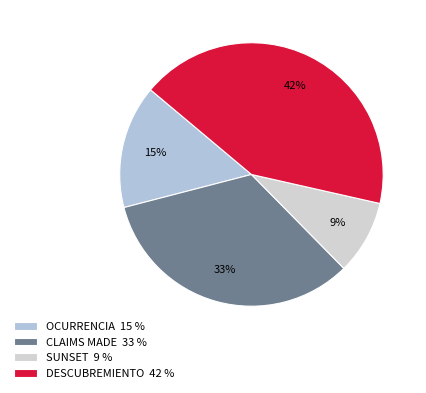

To the nearest percent, what is the average slice percentage?

25%